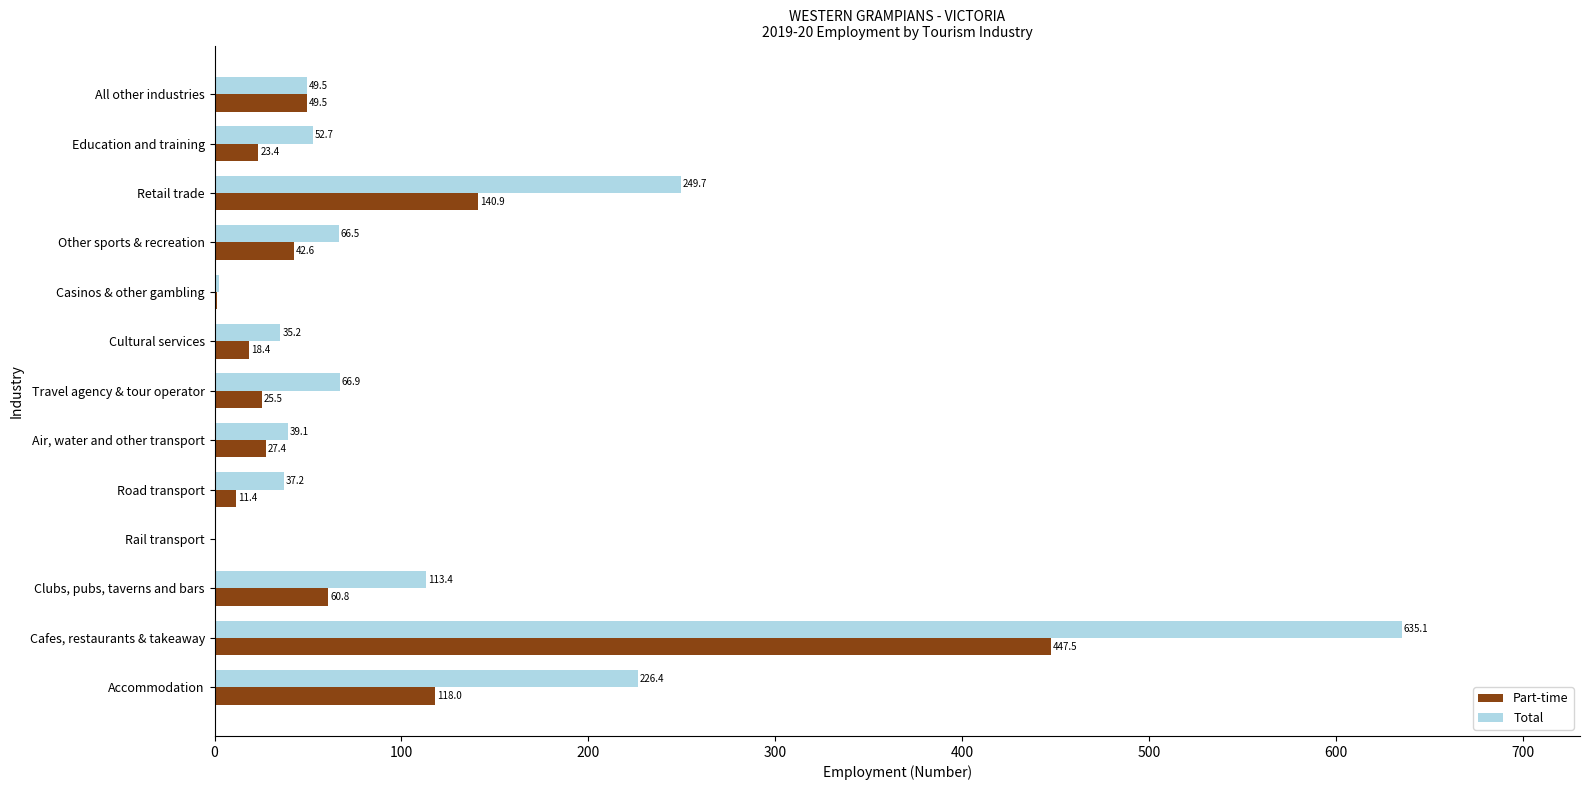

What are all the series names shown in the legend?

Part-time, Total